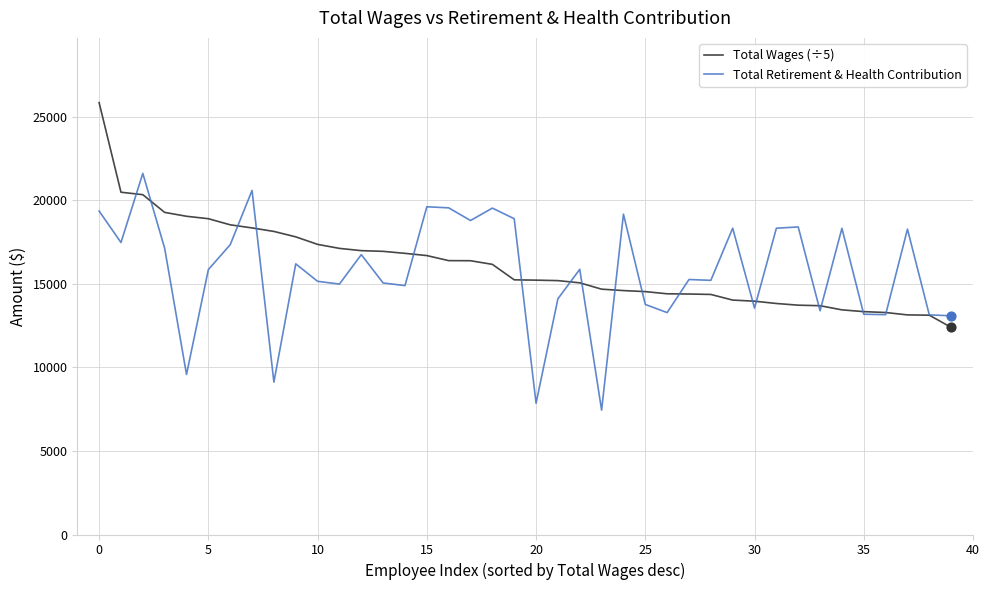

What is the smallest value displayed?

7439.8